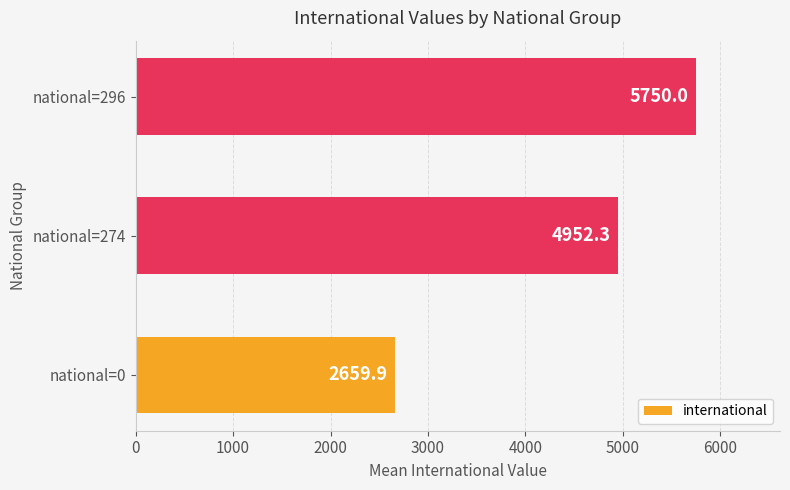

Reading bottom to top, list all the values displayed in this chart.

national=0=2659.9	national=274=4952.3	national=296=5750.0